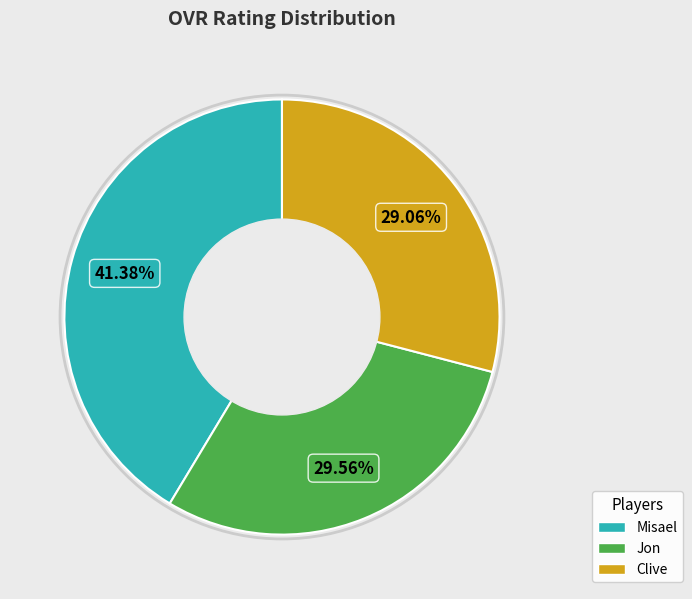

Count the number of slices in the pie.

3